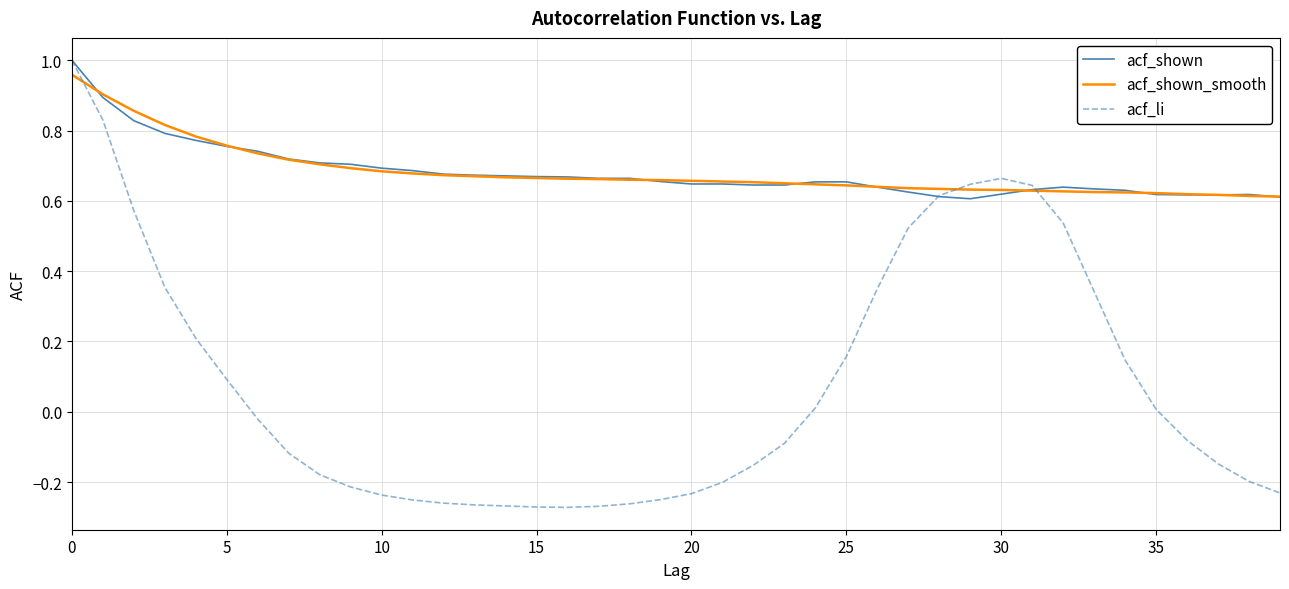

Count the acf_shown values in the range 0 to 1.

40